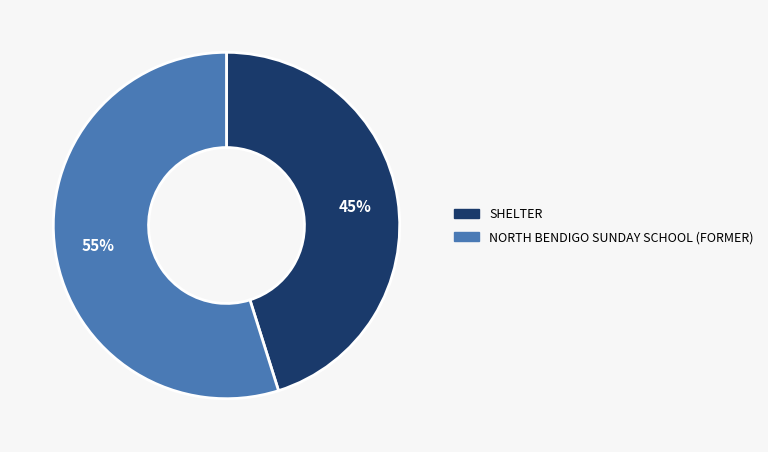

To the nearest percent, what percentage of the pie is NORTH BENDIGO SUNDAY SCHOOL (FORMER)?

55%